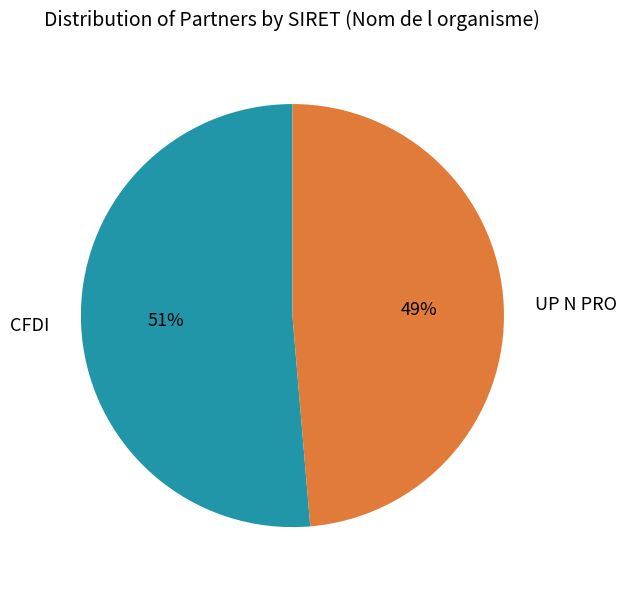

Combined, do UP N PRO and CFDI account for over 50%?

Yes